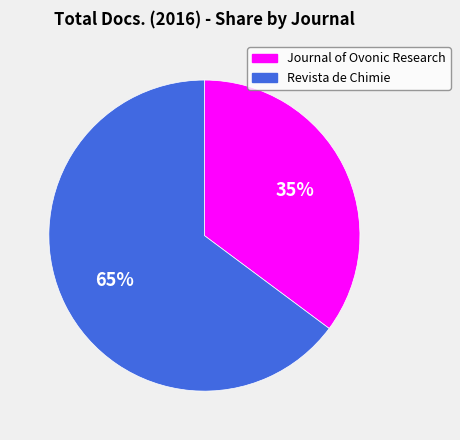

Is there a majority slice in this chart?

Yes